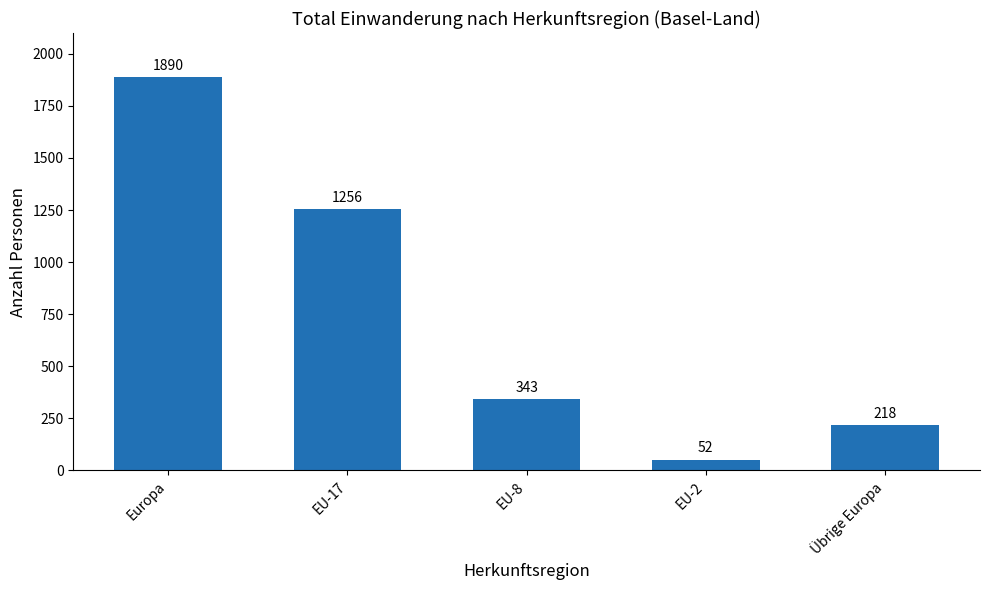

What is the change in value from Europa to EU-17?

-634